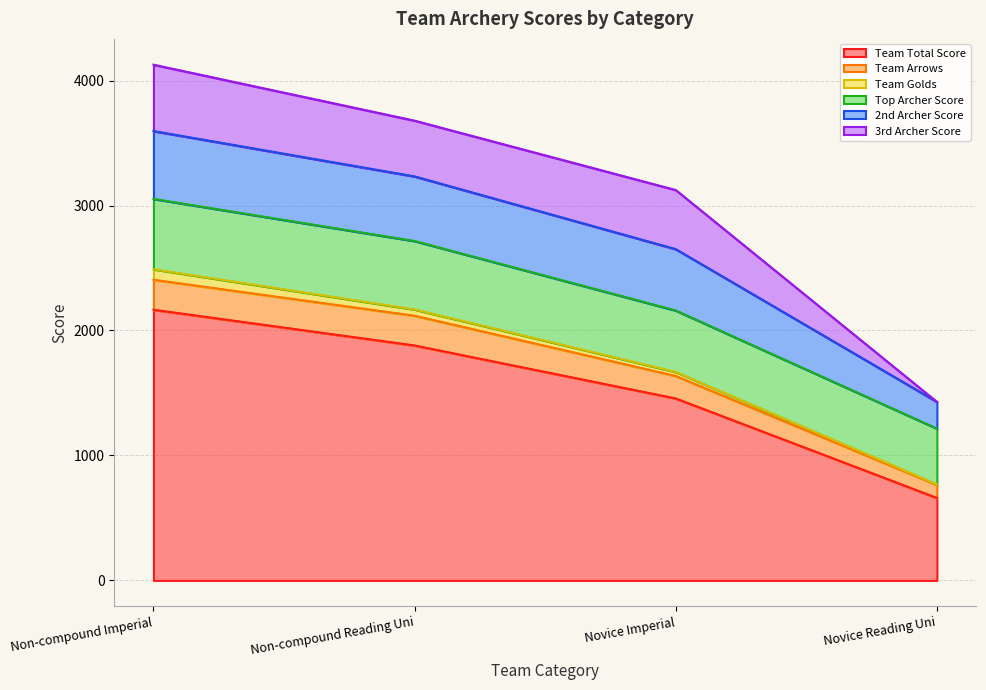

What are all the series names shown in the legend?

Team Total Score, Team Arrows, Team Golds, Top Archer Score, 2nd Archer Score, 3rd Archer Score